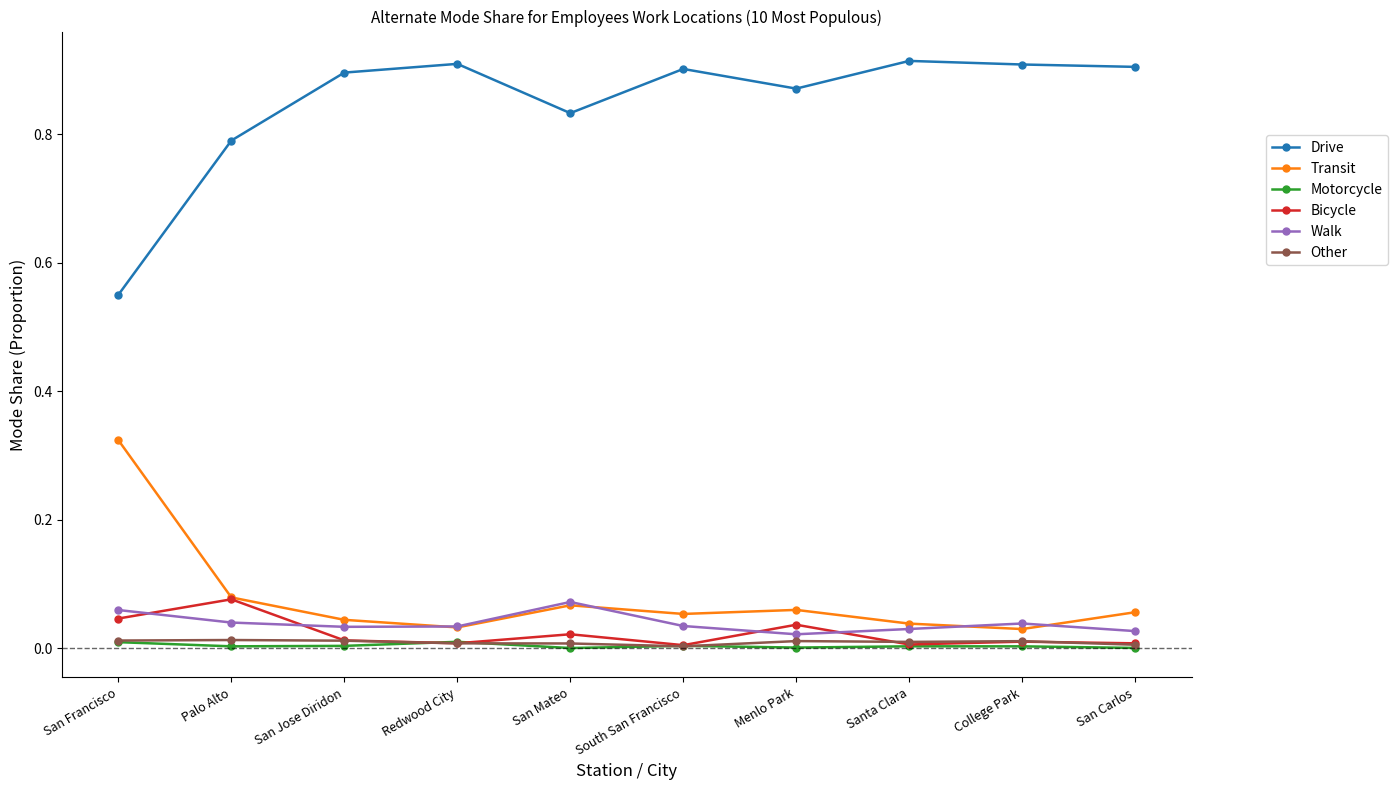

Which series has the largest total across all categories?

Drive